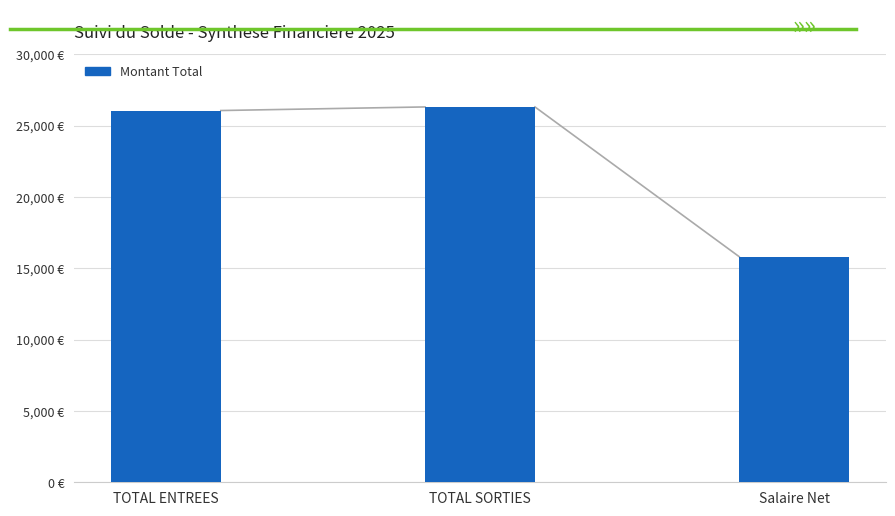

What position from the right is TOTAL SORTIES?

2